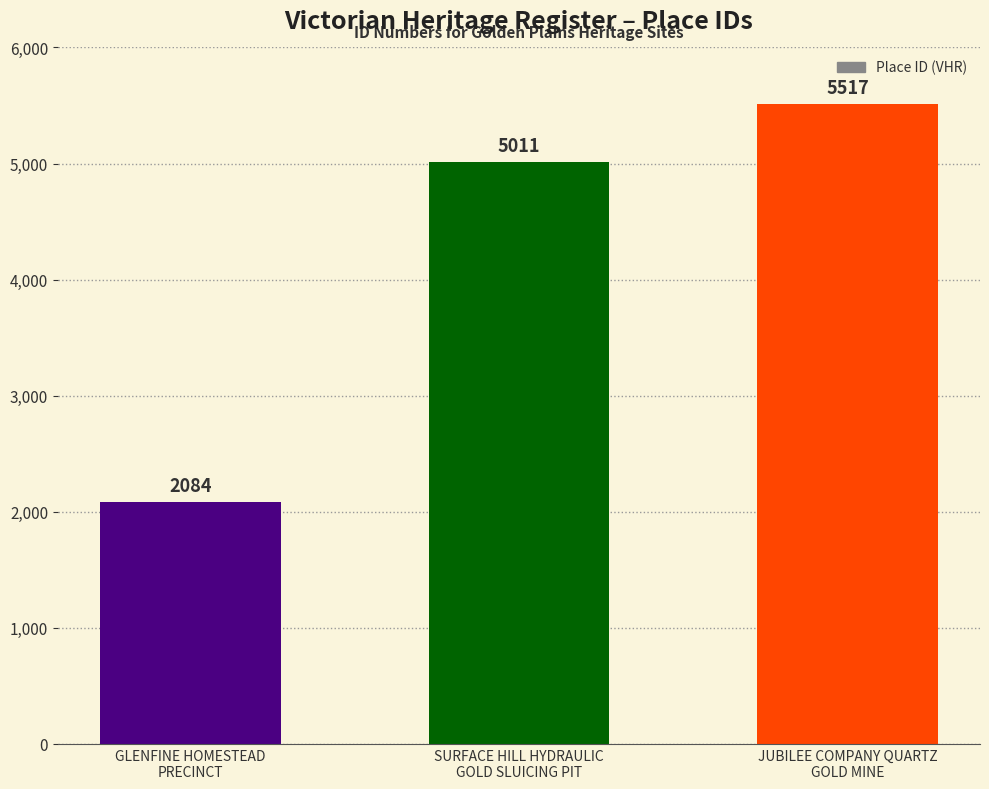

How many distinct data groups are displayed?

1